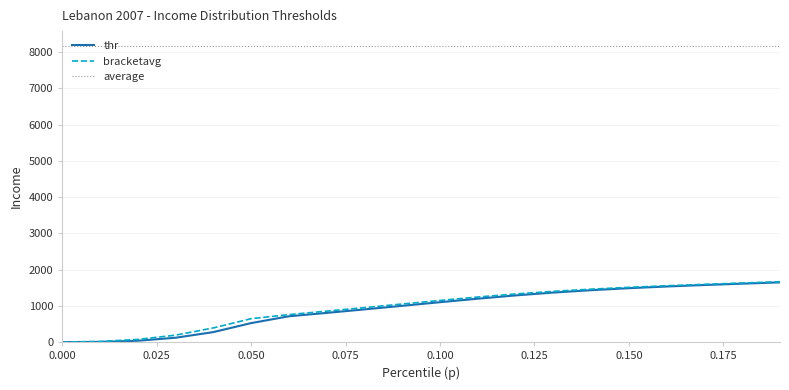

Which series has the largest total across all categories?

average